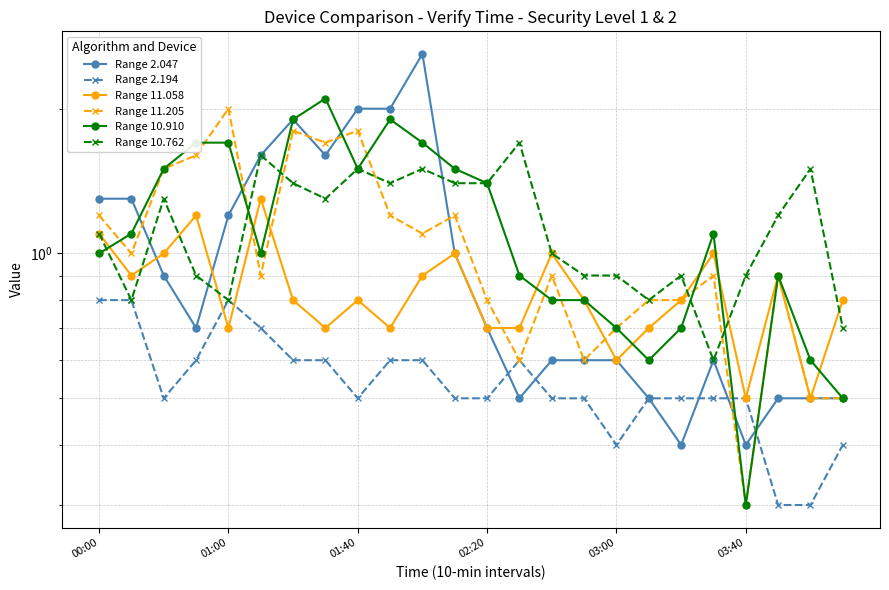

What position from the right is 21?

3